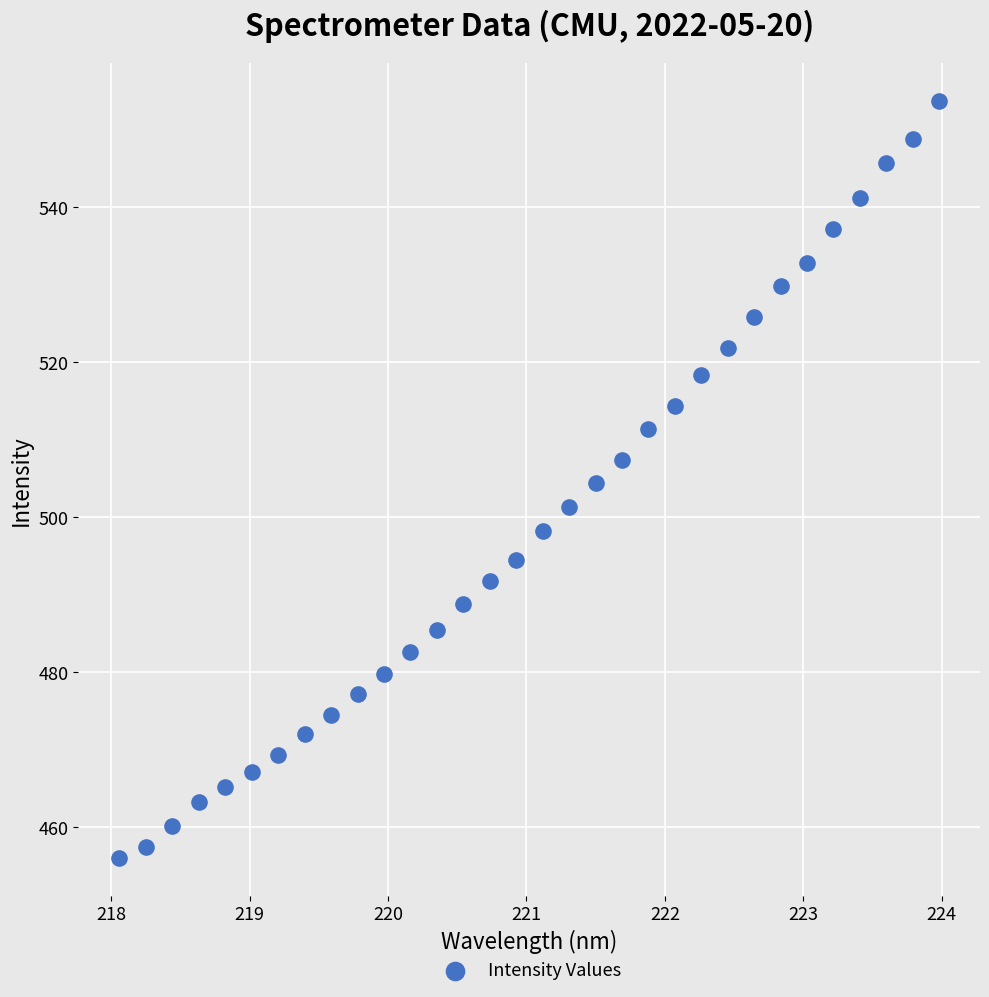

What is the range of Y values (max minus min)?

97.7